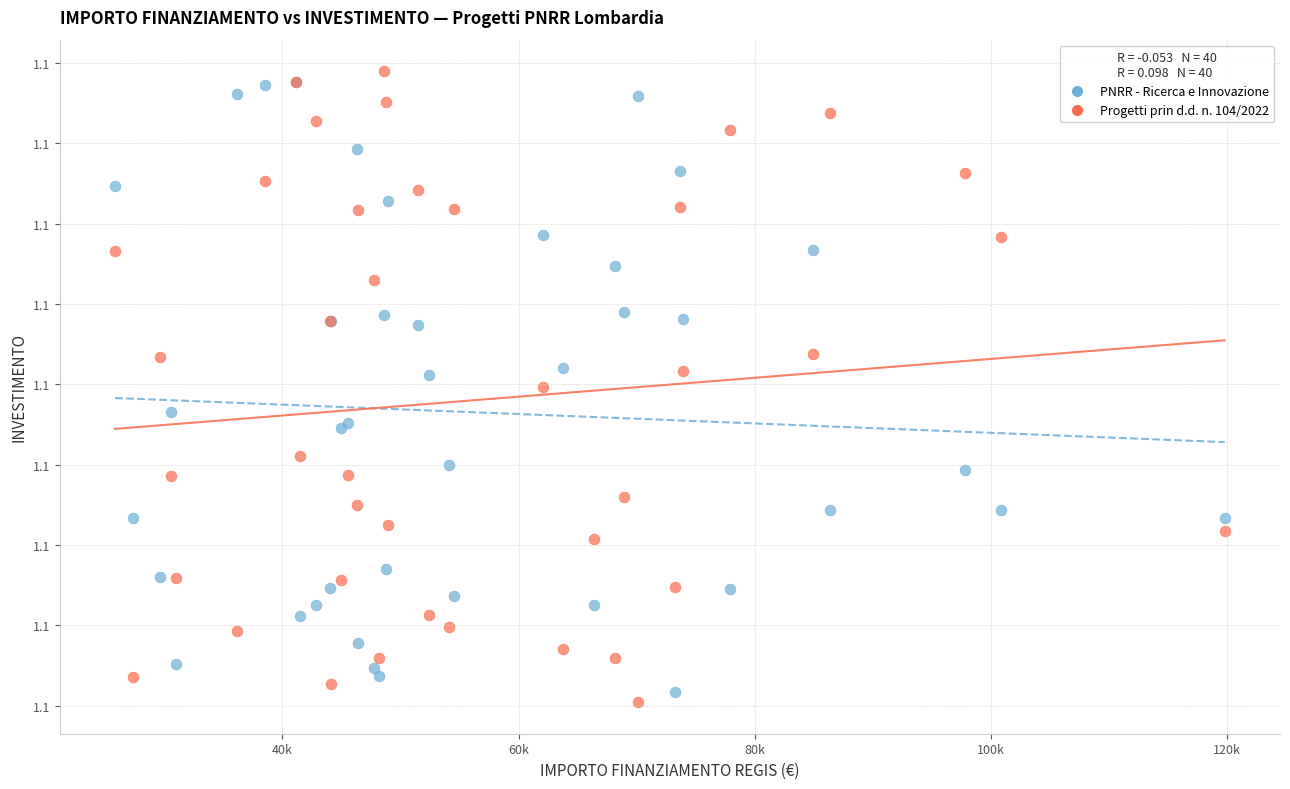

Which series reaches the maximum Y coordinate?

Progetti prin d.d. n. 104/2022